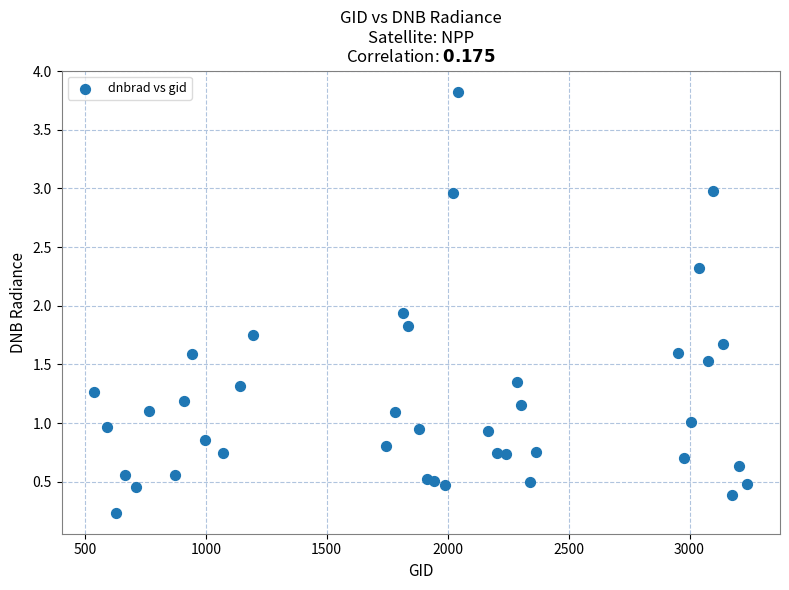

What Y value in the scatter plot is closest to 2?

1.9